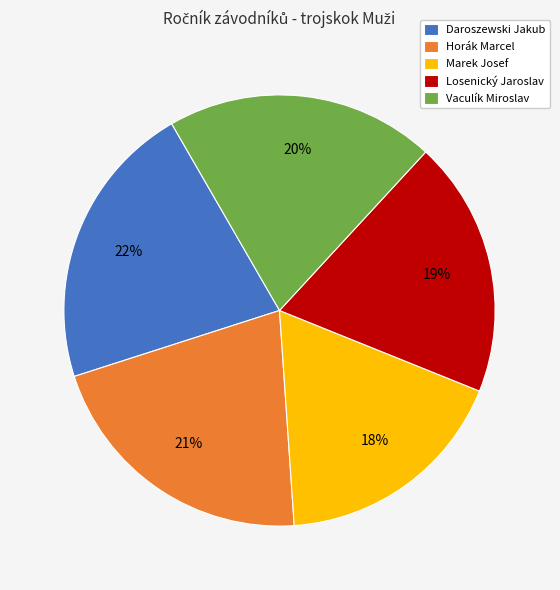

Does any single category account for the majority?

No